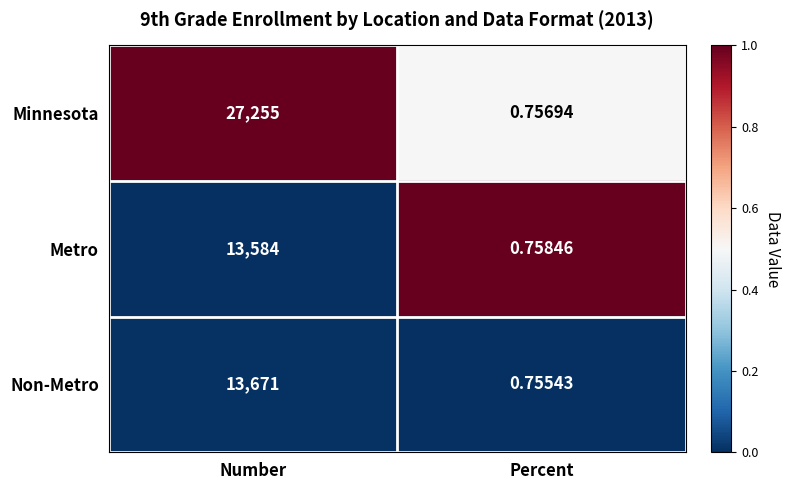

Which category has the lowest value across all series?

Percent